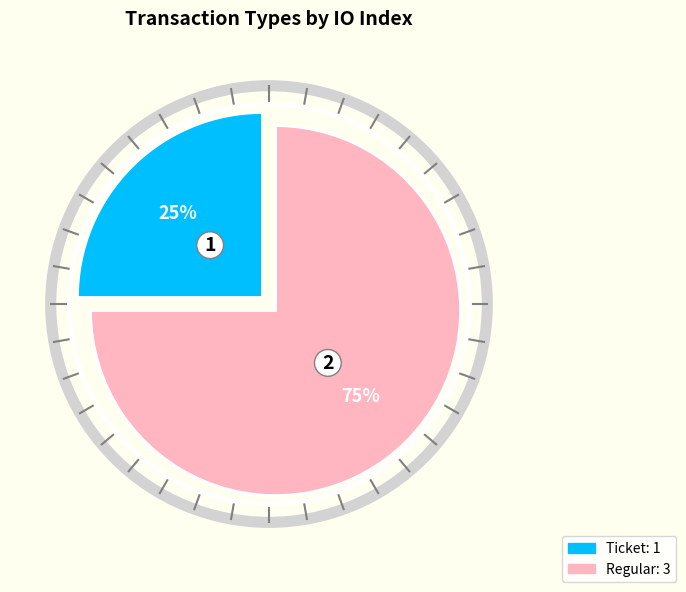

Is there any slice that represents more than half of the pie?

Yes